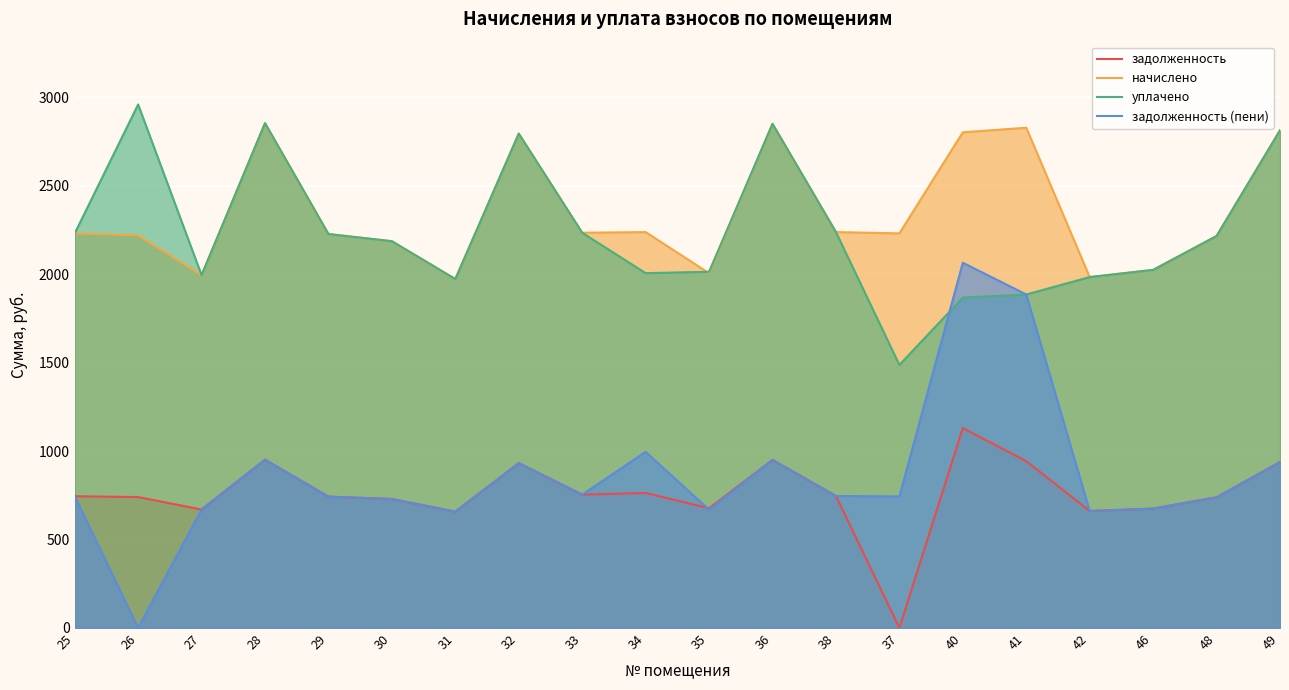

True or false: задолженность and задолженность (пени) intersect in this chart.

True